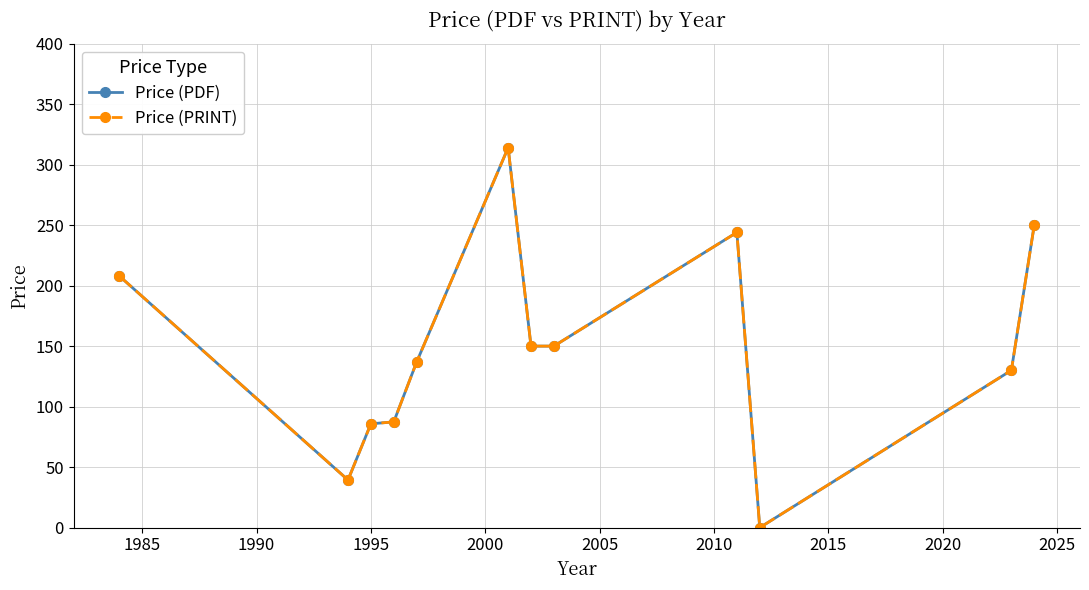

Is this an area chart (filled region under the line)?

No